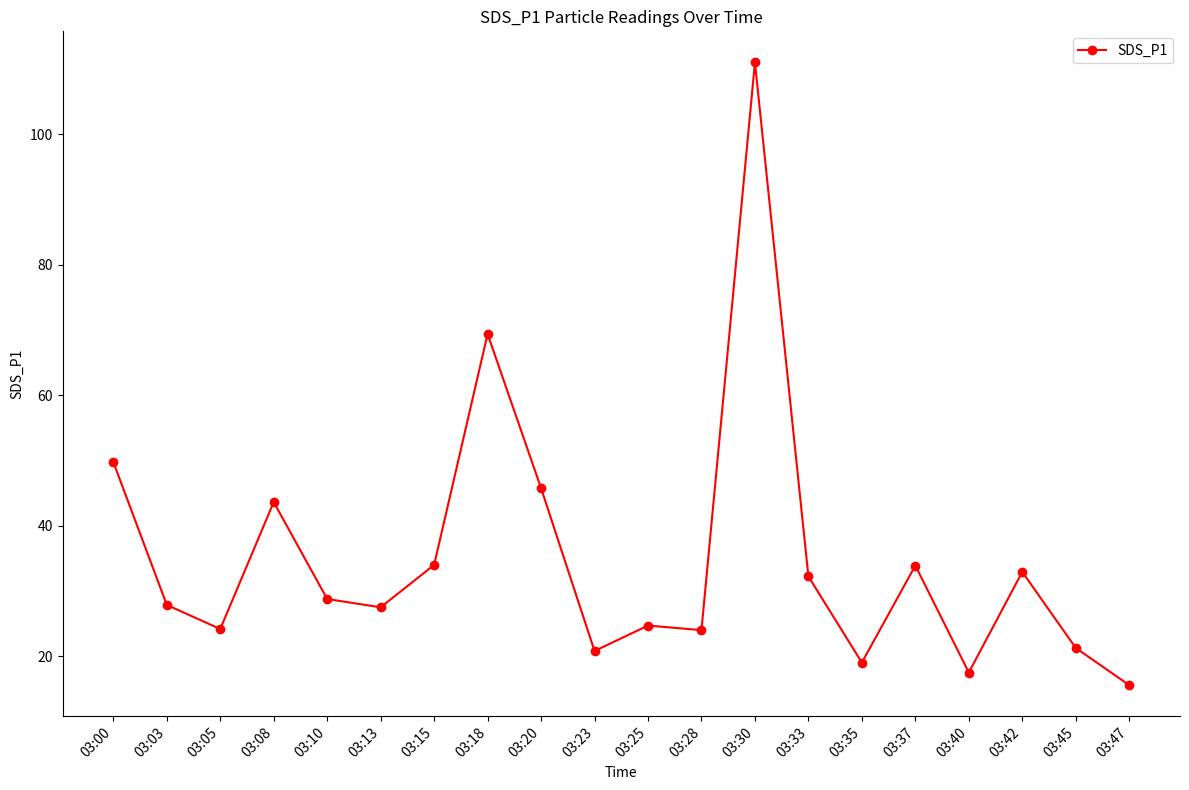

What is the maximum value shown in the chart?

111.0